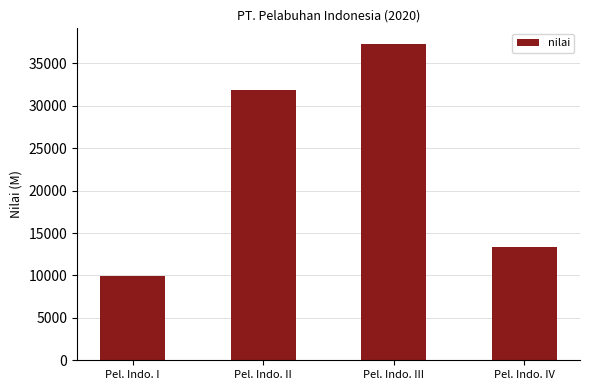

Approximately how many times larger is the value at Pel. Indo. II compared to Pel. Indo. IV?

2.4